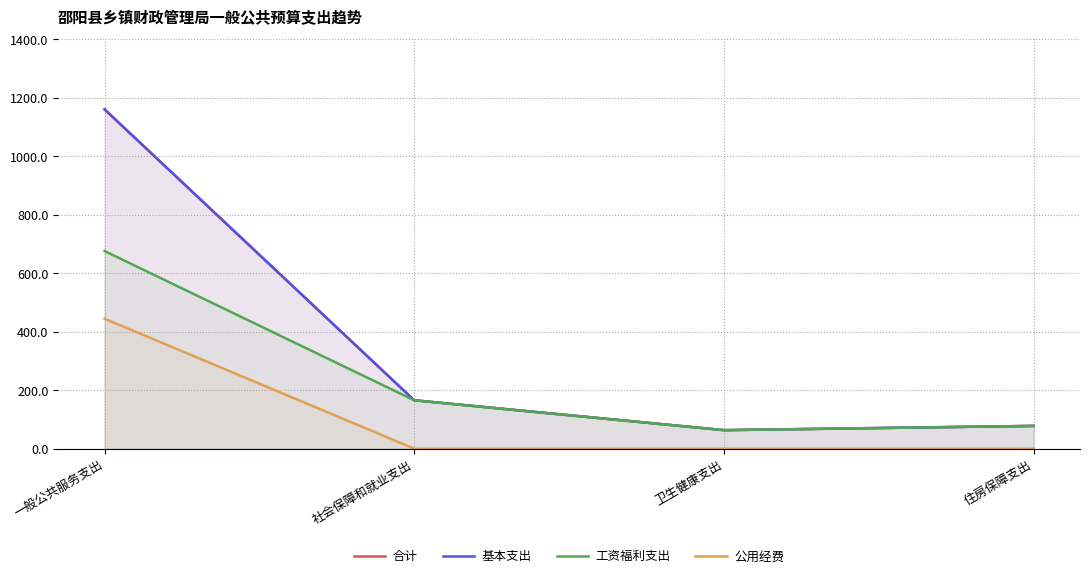

What is the minimum value for 合计?

63.3